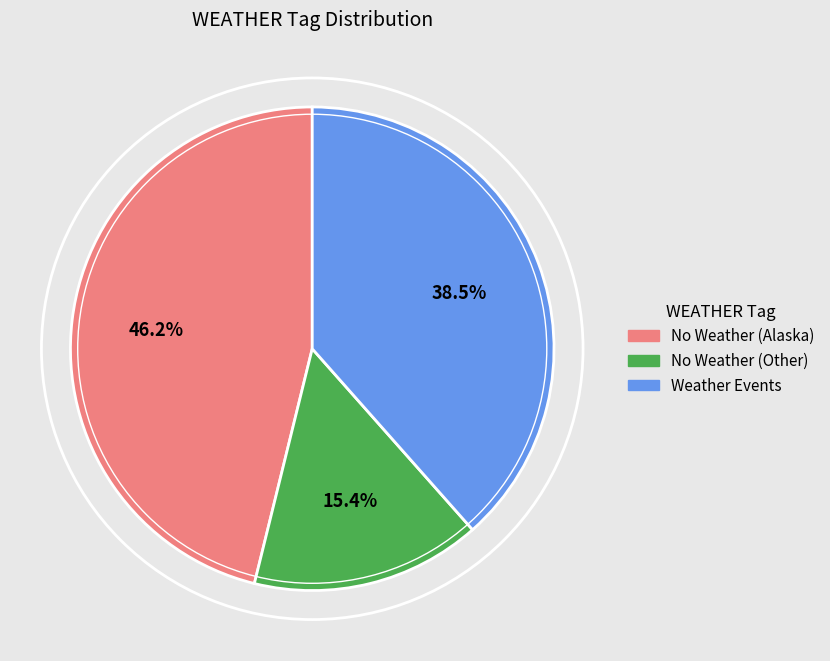

To the nearest percent, what is the difference between the largest and smallest slice percentages?

31%